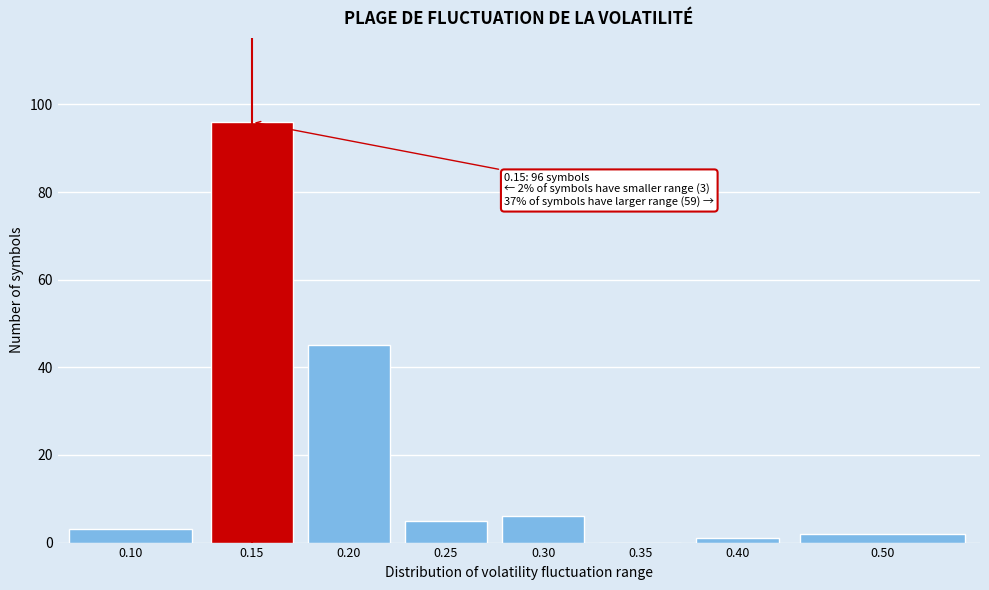

Reading left to right, transcribe all the data shown in this chart.

0.10=3	0.15=96	0.20=45	0.25=5	0.30=6	0.35=0	0.40=1	0.50=2